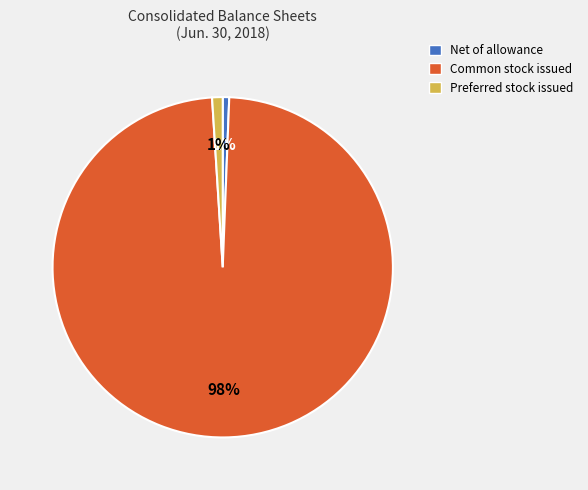

Is it true that Net of allowance is 1% of the pie?

True